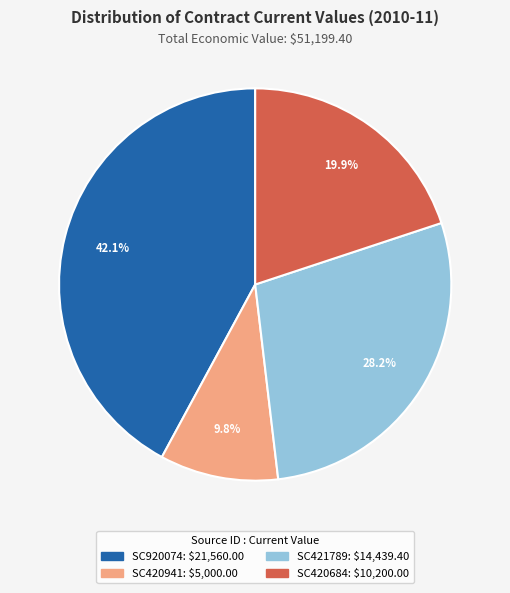

How many segments does this pie chart have?

4